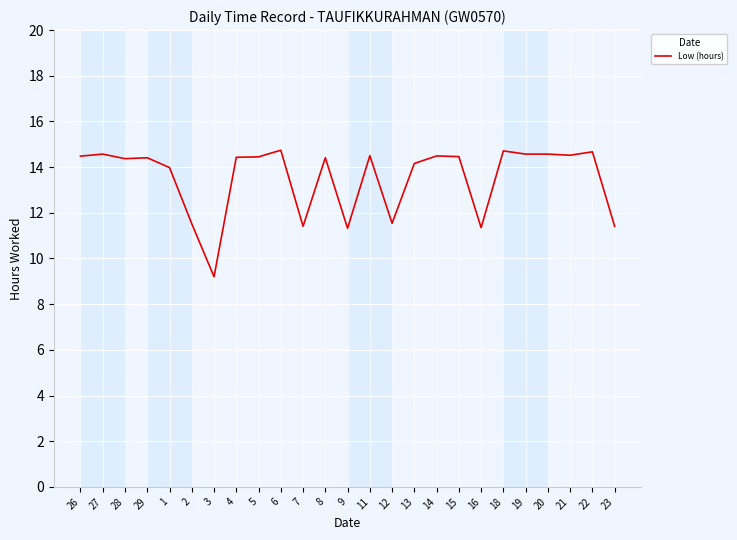

What is the maximum value shown in the chart?

14.7